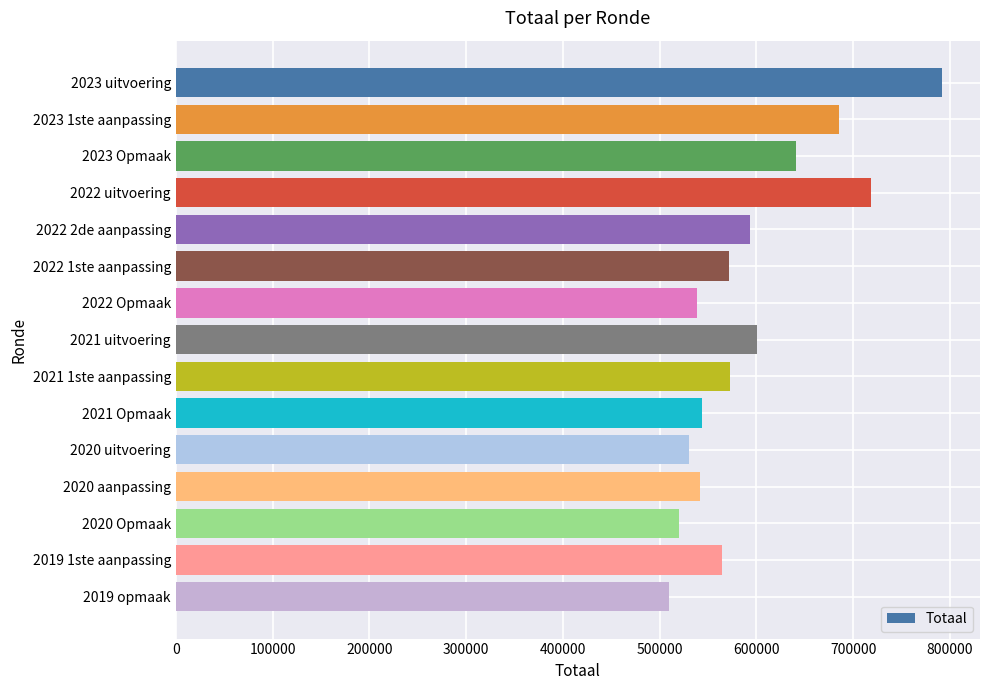

Does the chart contain any negative values?

No